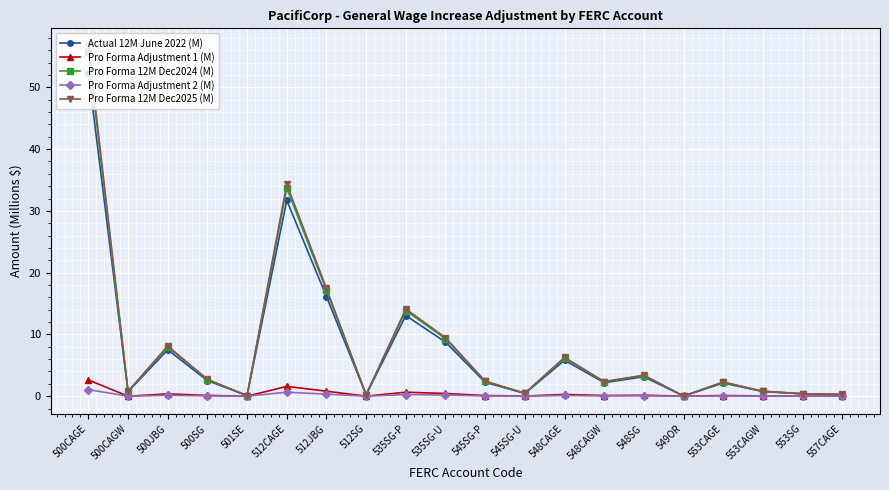

What is the total value across all series at 500SG?

8.1